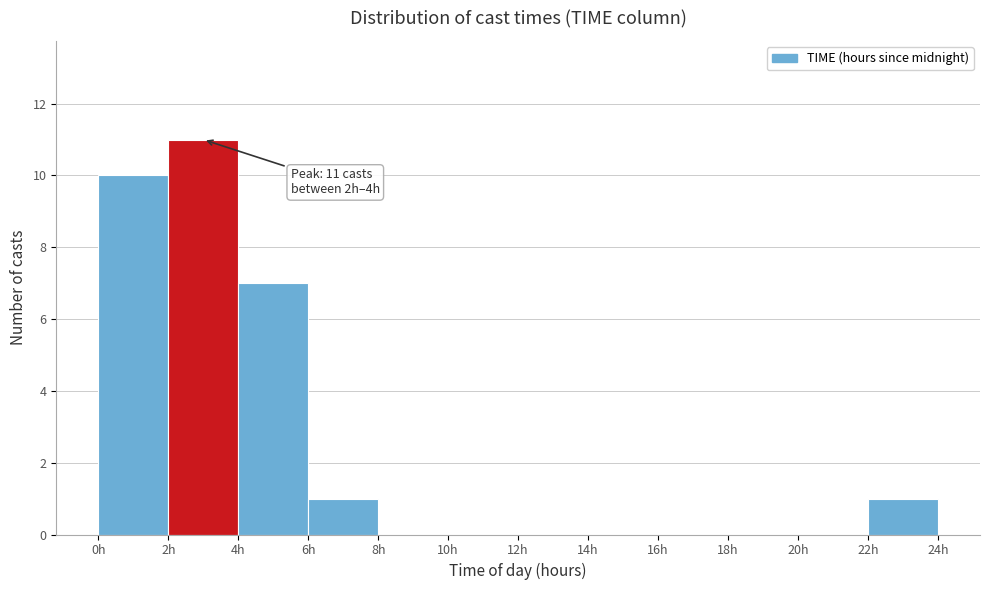

Over which range of the x-axis is the bar tallest?

2 to 4